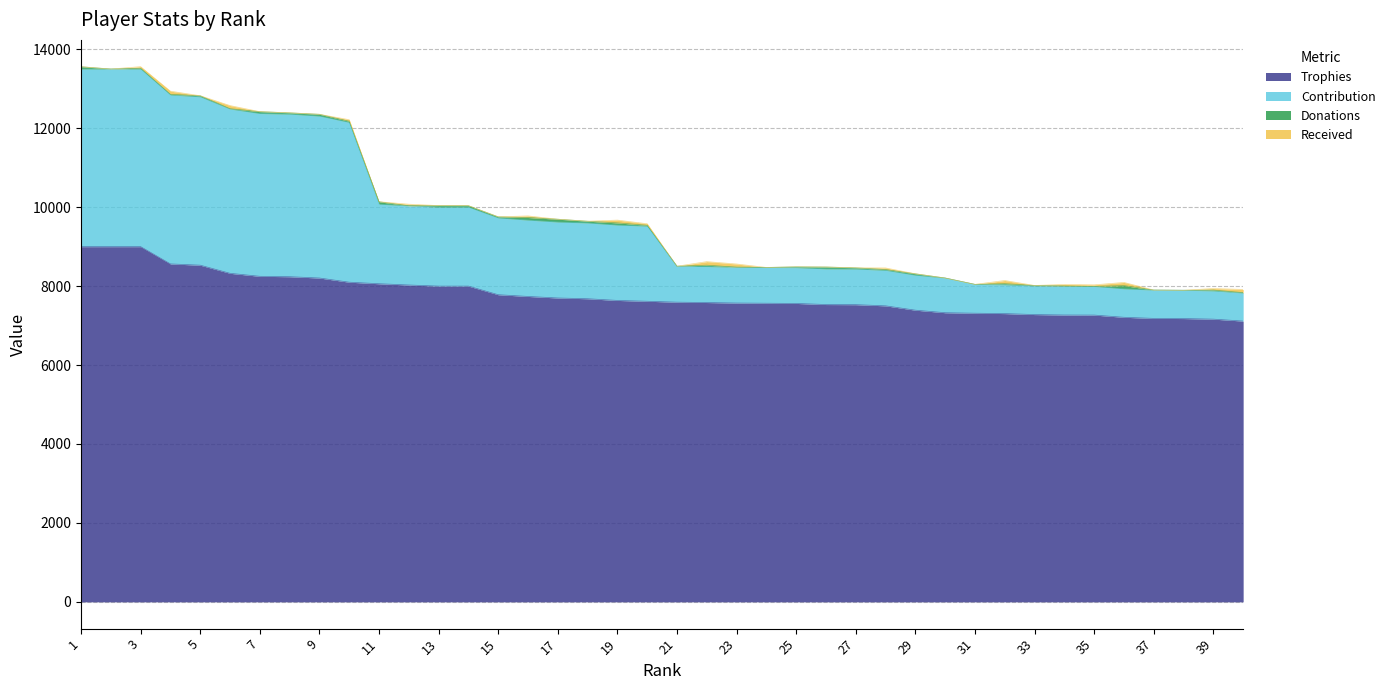

True or false: Trophies has more than 1 interior local peaks.

False